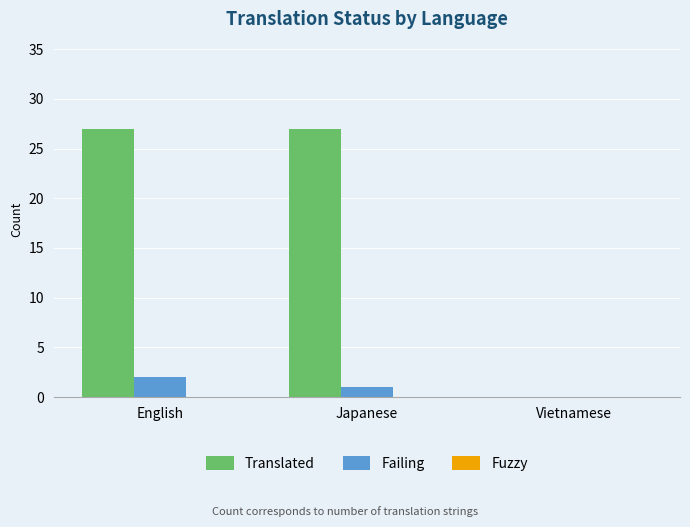

What value does the Translated series have at English?

27